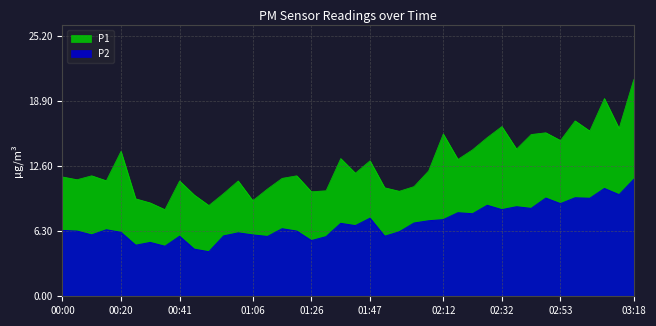

What is the spread (max minus min) of values at 02:22?

6.2